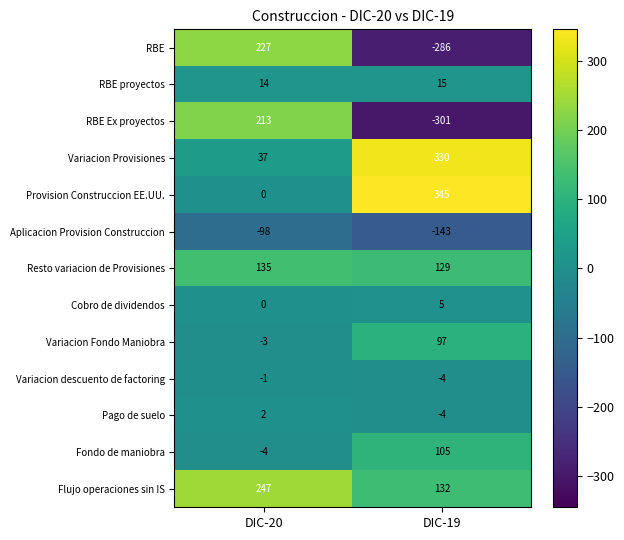

Rank the categories by Provision Construccion EE.UU. value from lowest to highest.

DIC-20, DIC-19